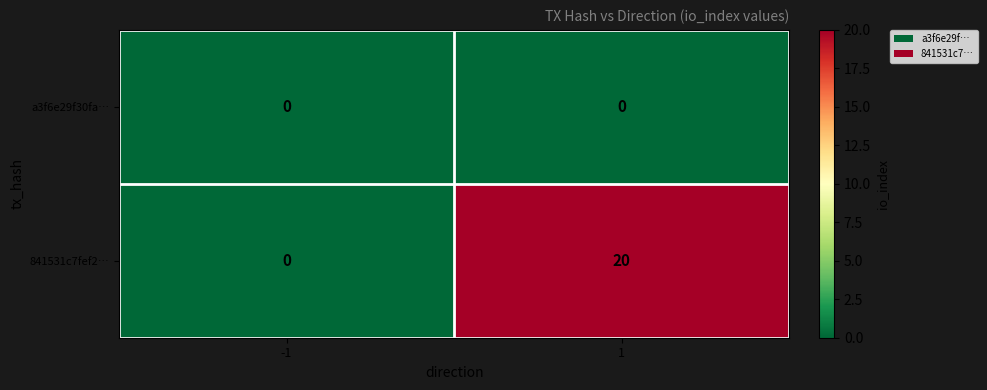

List the series in order of their peak value, lowest first.

a3f6e29f30fa…, 841531c7fef2…